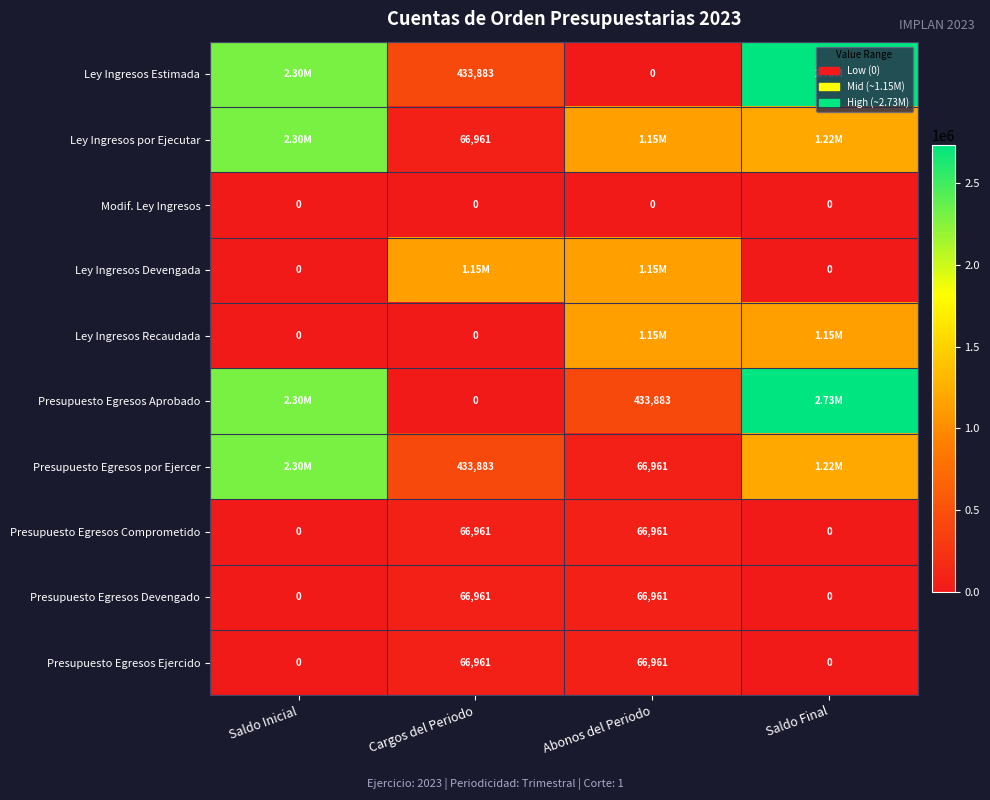

List the series in order of their peak value, highest first.

Ley Ingresos Estimada, Presupuesto Egresos Aprobado, Ley Ingresos por Ejecutar, Presupuesto Egresos por Ejercer, Ley Ingresos Devengada, Ley Ingresos Recaudada, Presupuesto Egresos Comprometido, Presupuesto Egresos Devengado, Presupuesto Egresos Ejercido, Modif. Ley Ingresos